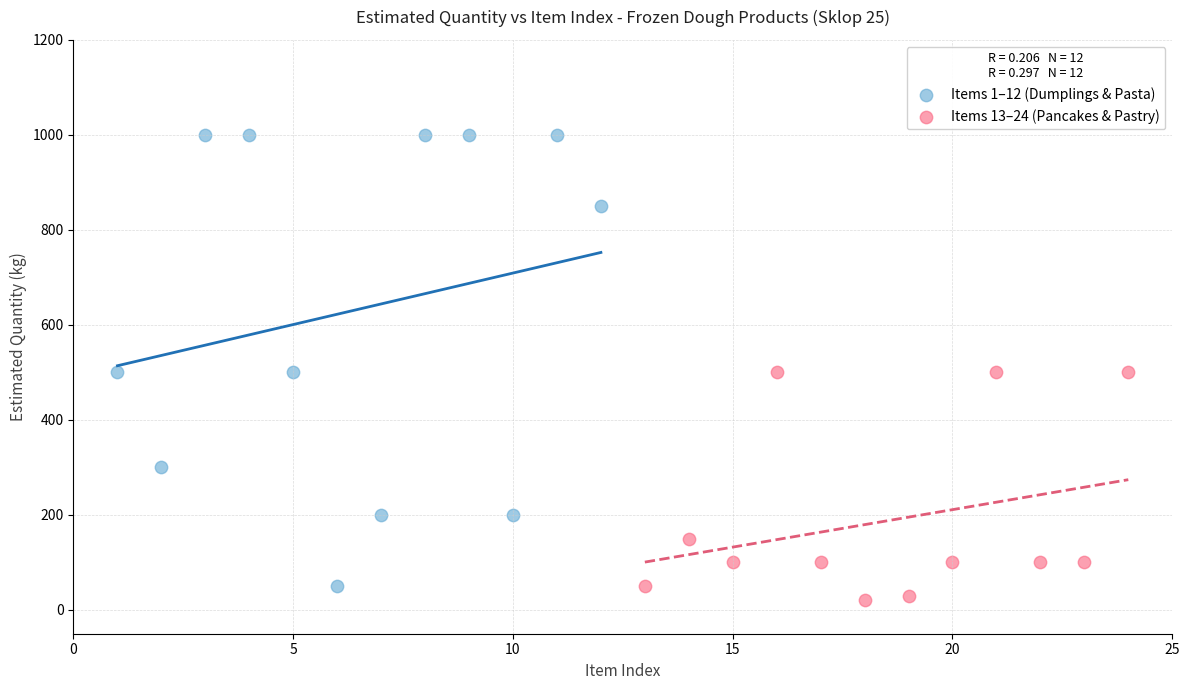

Which series has the widest spread of Y values?

Items 1–12 (Dumplings & Pasta)